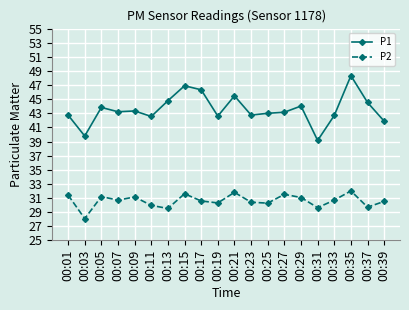

Rank the series by their average value, from highest to lowest.

P1, P2